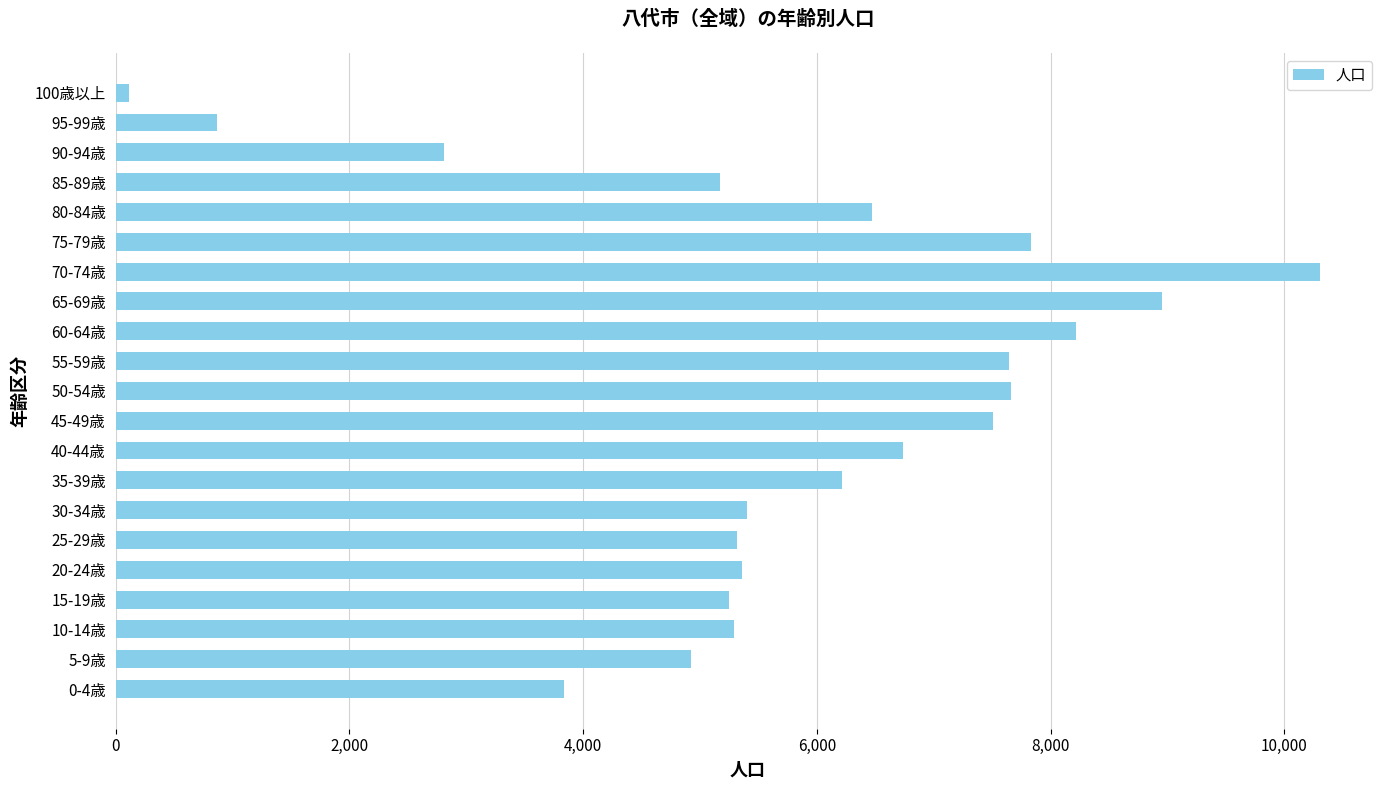

Count the number of data series in this chart.

1